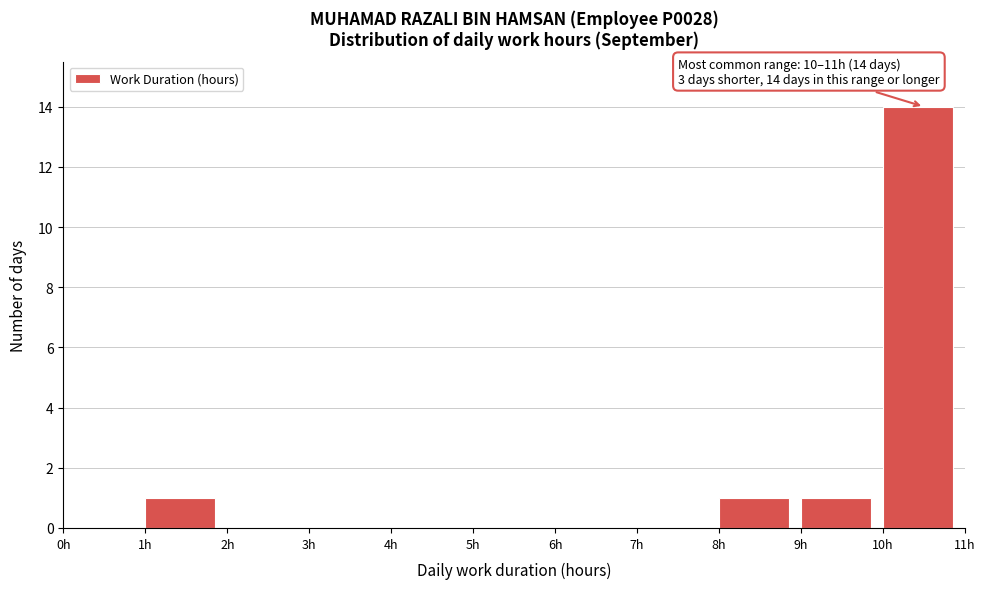

Which range on the x-axis has the tallest bar?

10 to 11